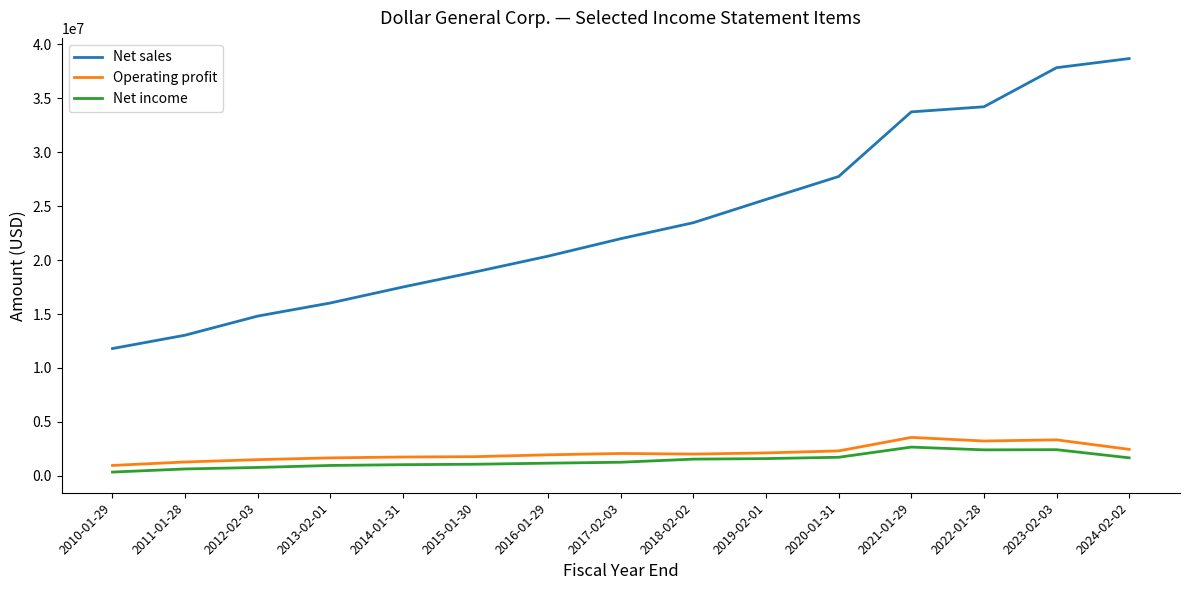

True or false: Operating profit and Net income cross at least once.

False